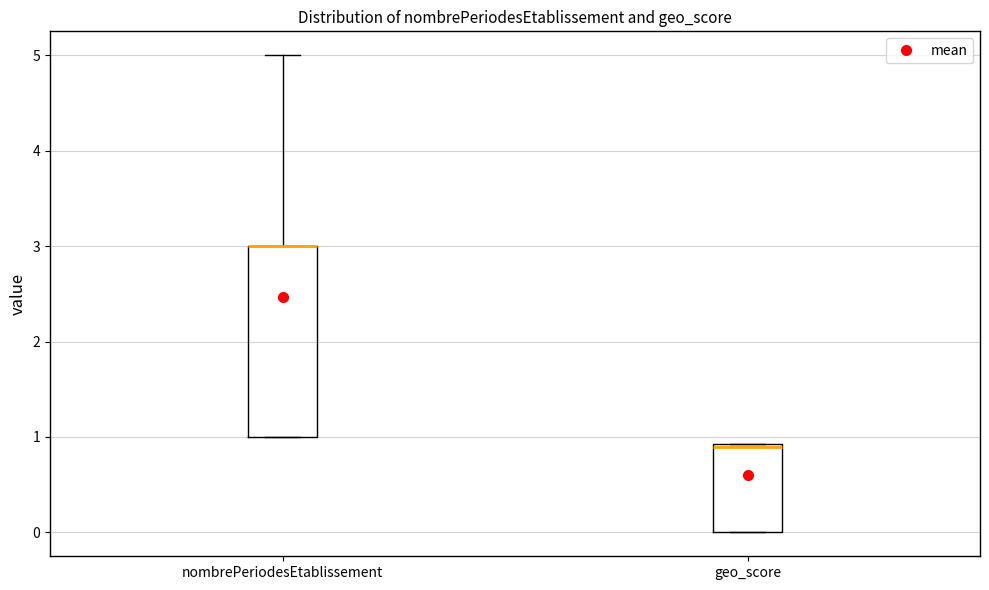

Which box is the tallest, from its lower edge to its upper edge?

nombrePeriodesEtablissement